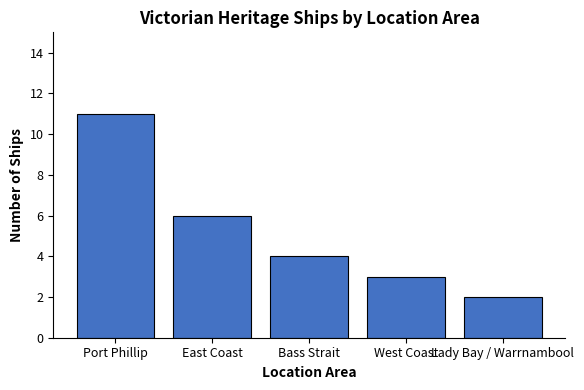

Approximately how many times larger is the value at West Coast compared to East Coast?

0.5